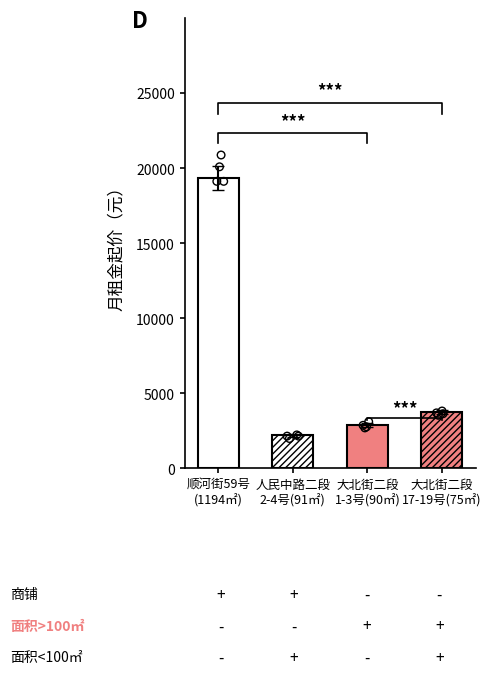

At which category is the sum across all series the highest?

顺河街59号